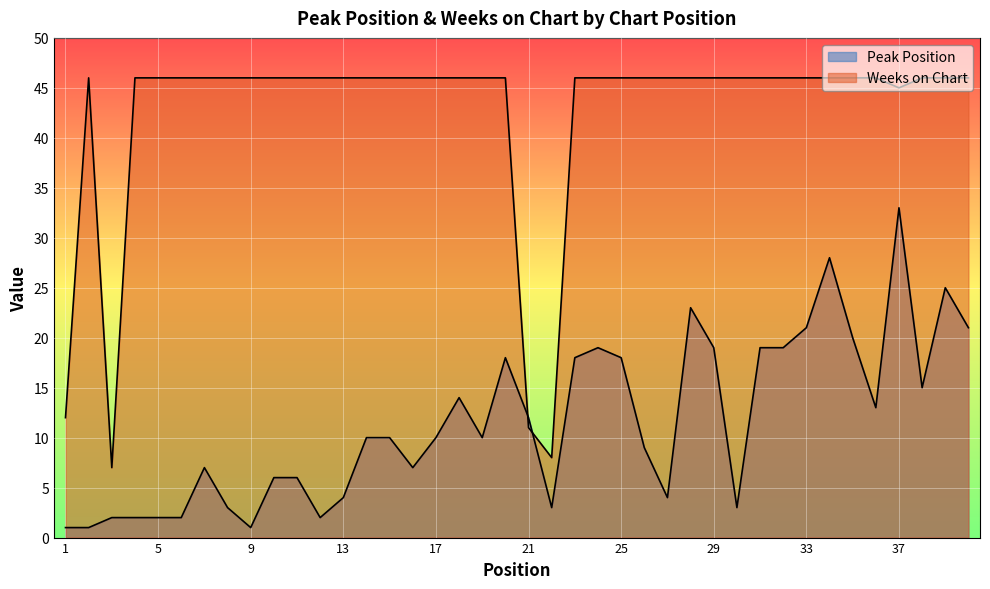

At which category is the sum across all series the highest?

37